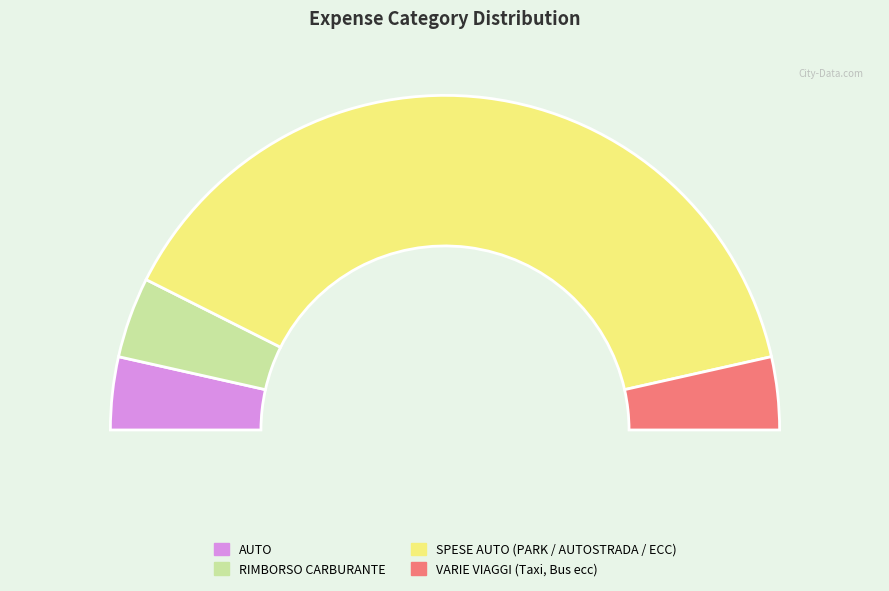

True or false: SPESE AUTO (PARK / AUTOSTRADA / ECC) accounts for 78% of the total.

True